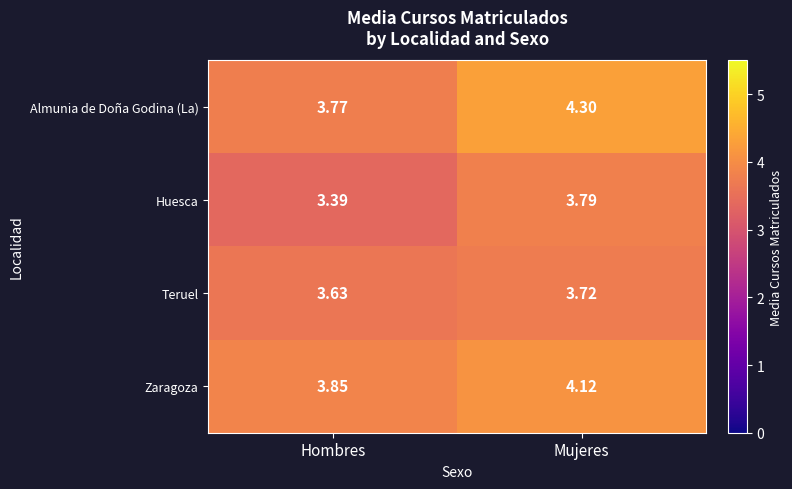

At which label is Almunia de Doña Godina (La) closest to 4?

Hombres